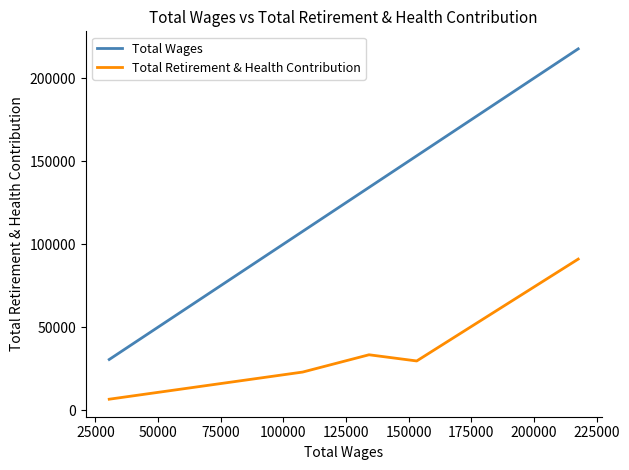

Which series has the largest total across all categories?

Total Wages